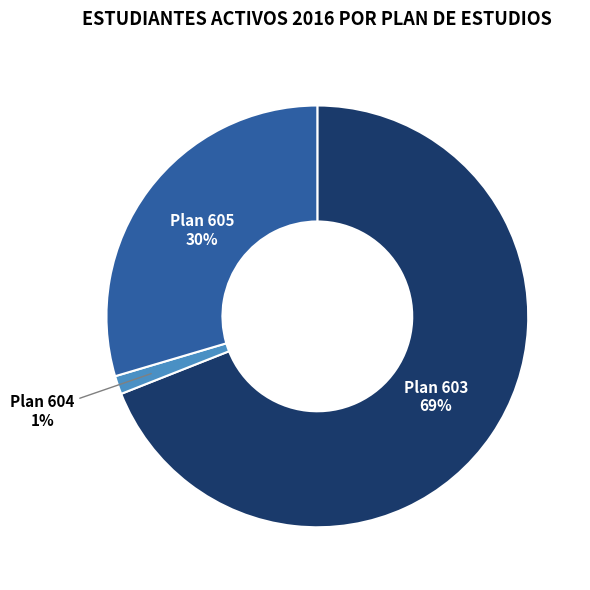

To the nearest percent, what is the combined percentage of Plan 603 and Plan 604?

70%